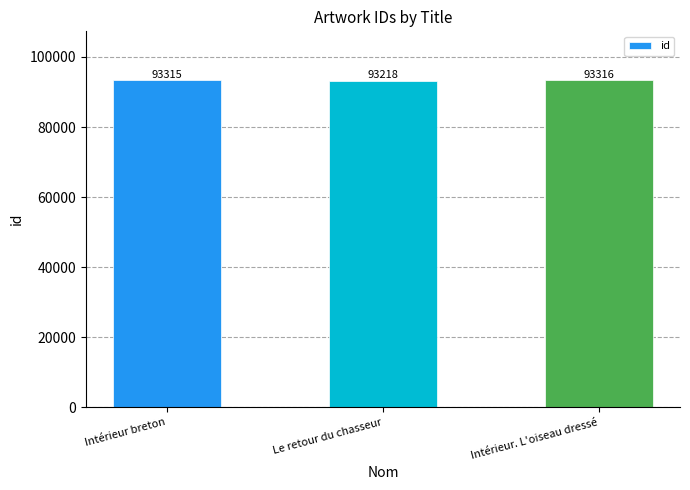

Count the number of categories in the chart.

3